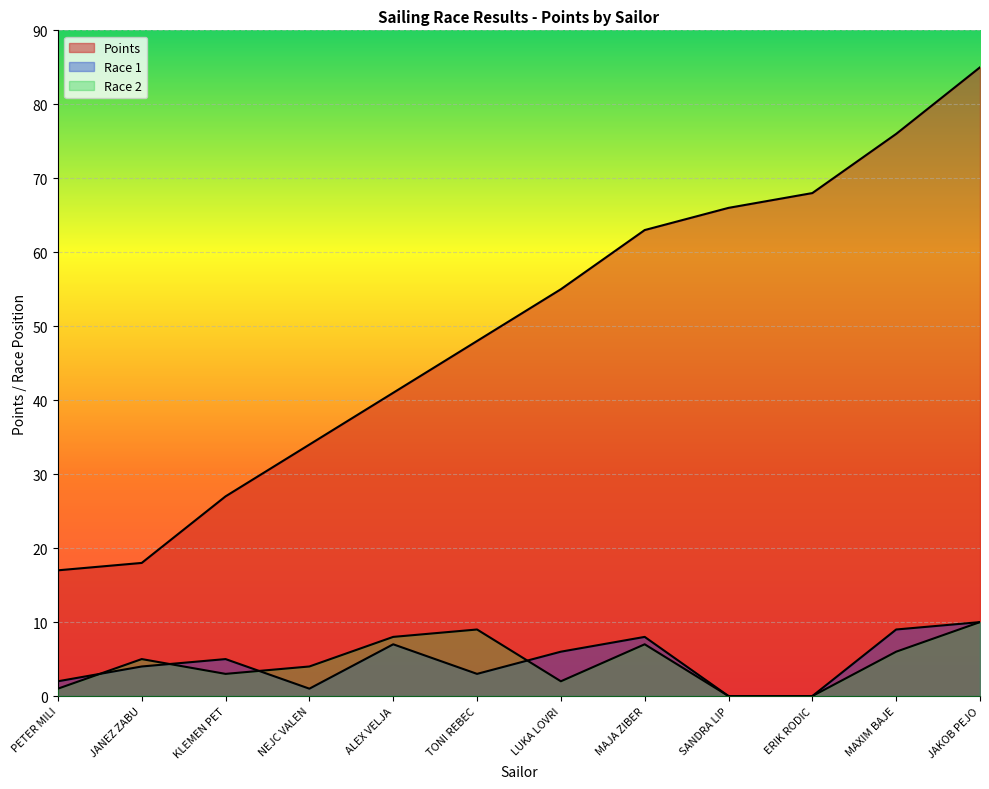

How many lines are shown in the chart?

3